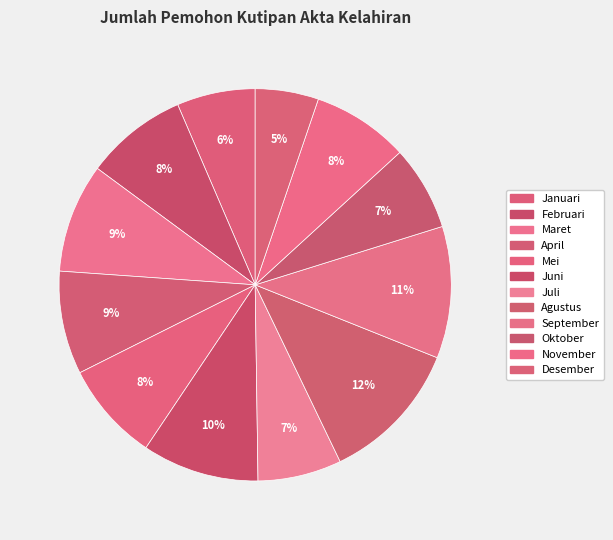

Is it true that Januari is 1% of the pie?

False